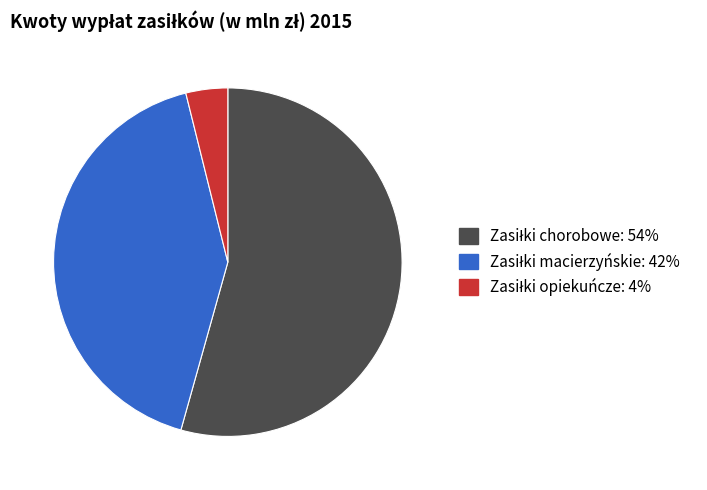

Is there any slice that represents more than half of the pie?

Yes